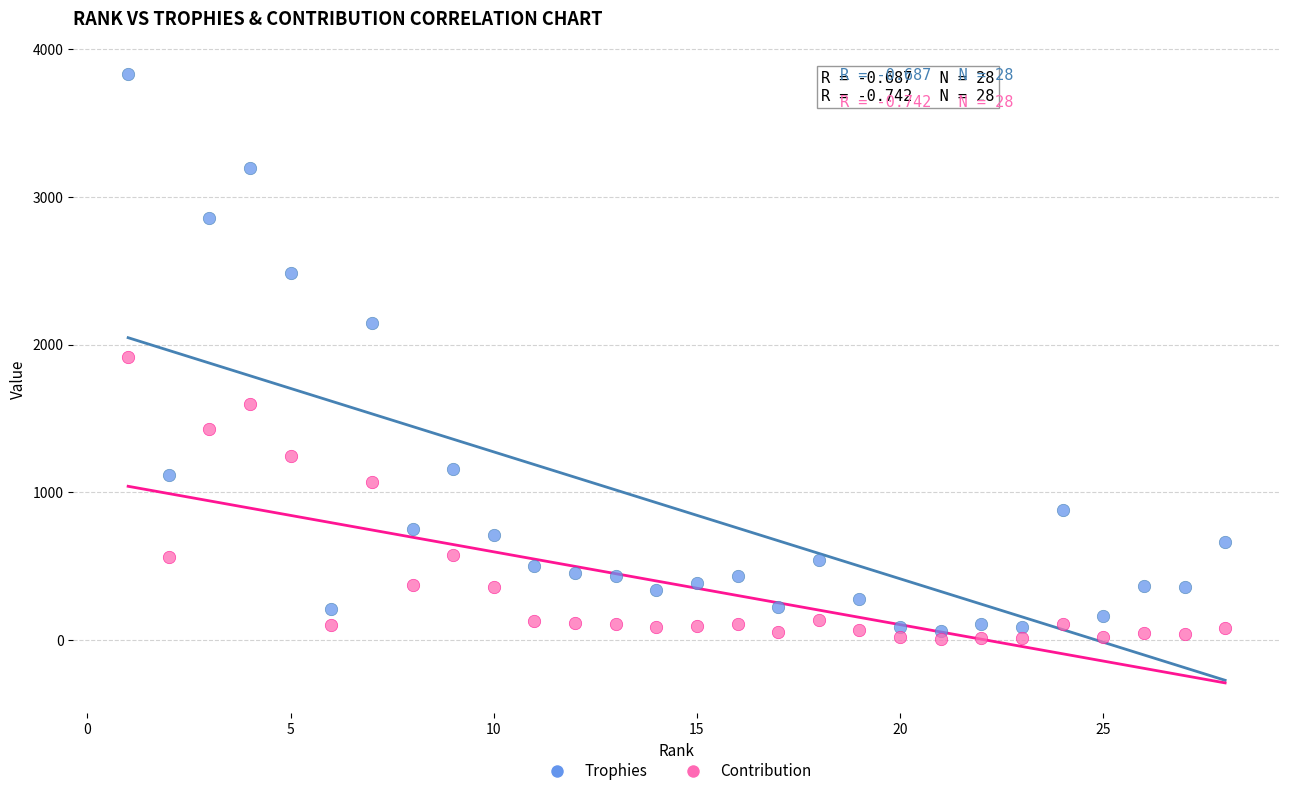

What are all the series names shown in the legend?

Trophies, Contribution